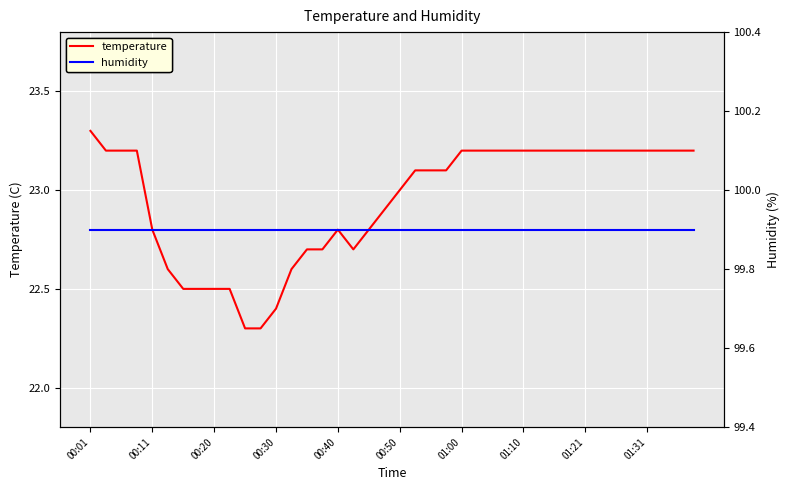

List the series in order of their overall mean, lowest first.

temperature, humidity